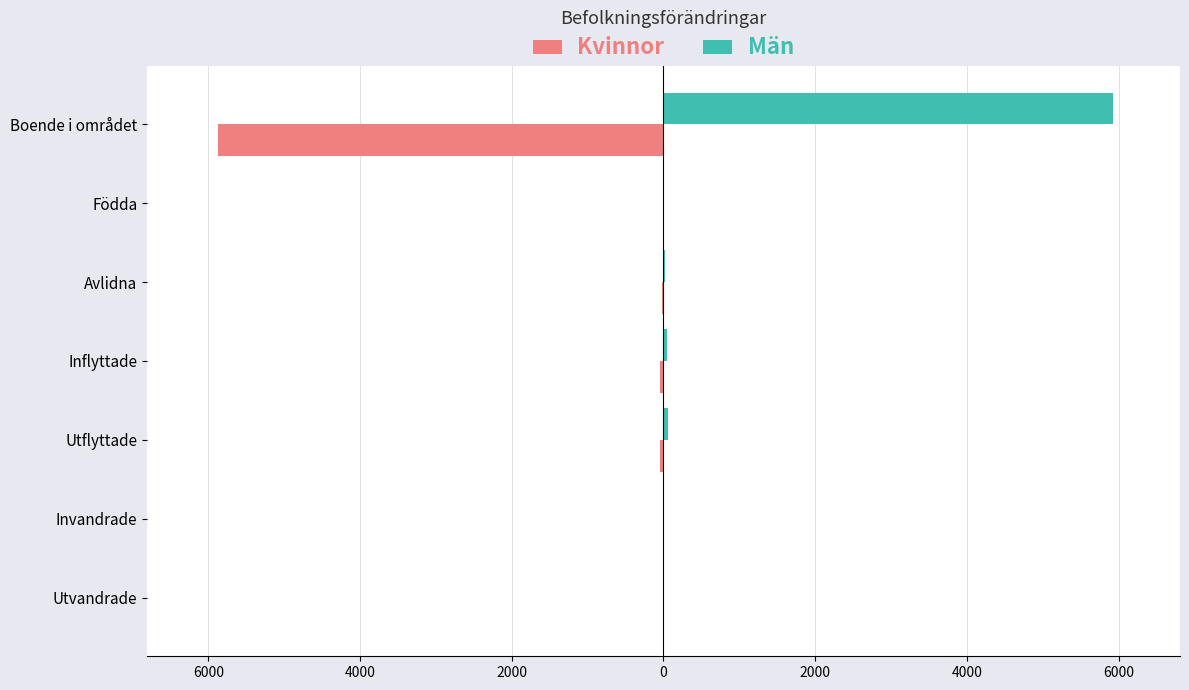

What are all the series names shown in the legend?

Kvinnor, Män